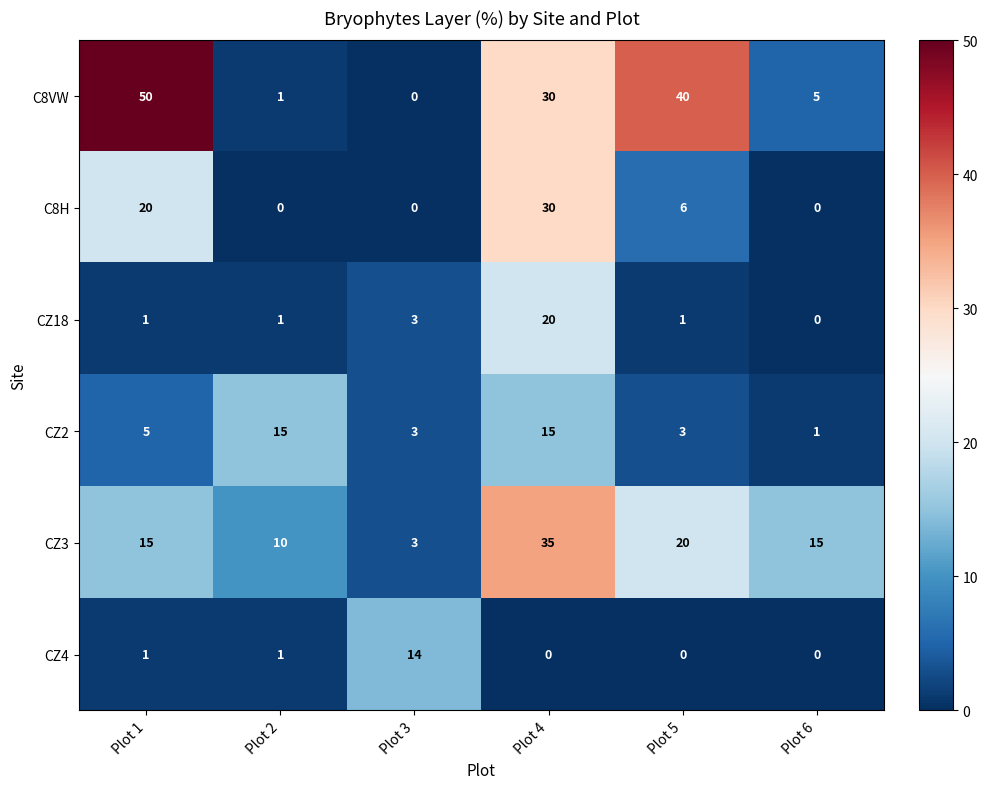

How many data points in CZ18 are less than 1?

1